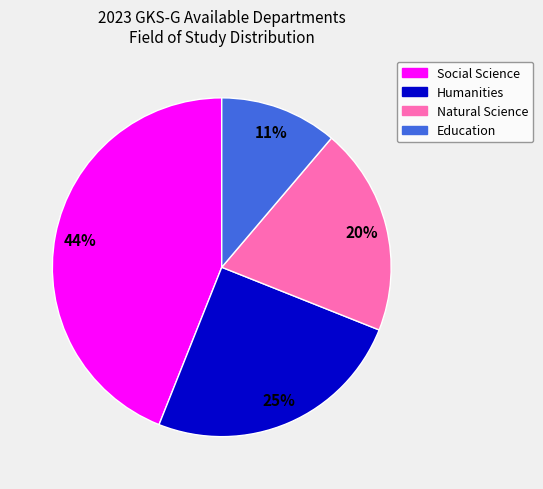

What is the ratio of the value at Humanities to the value at Social Science?

0.6